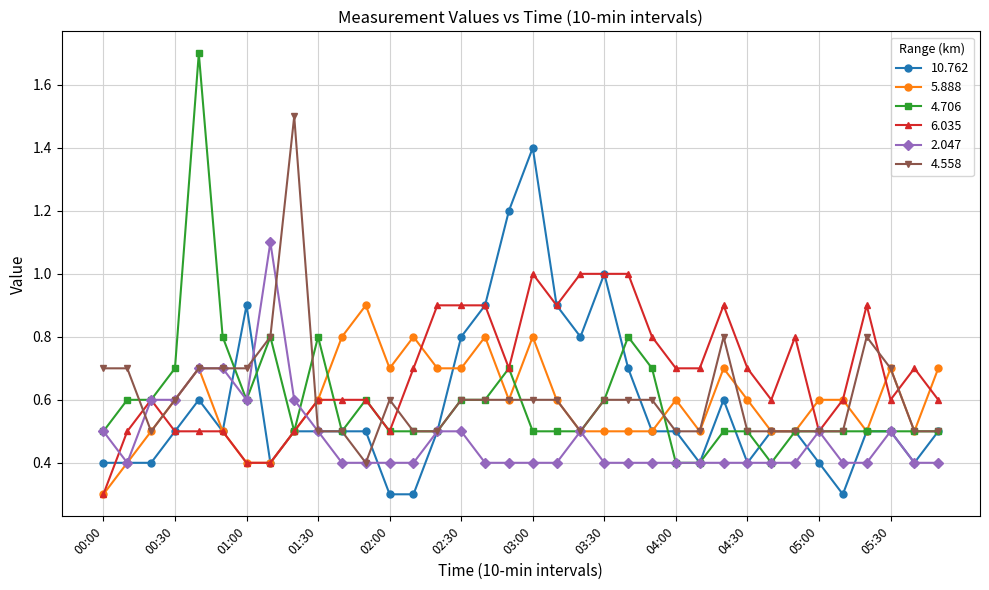

What is the average value of the 4.558 series?

0.6